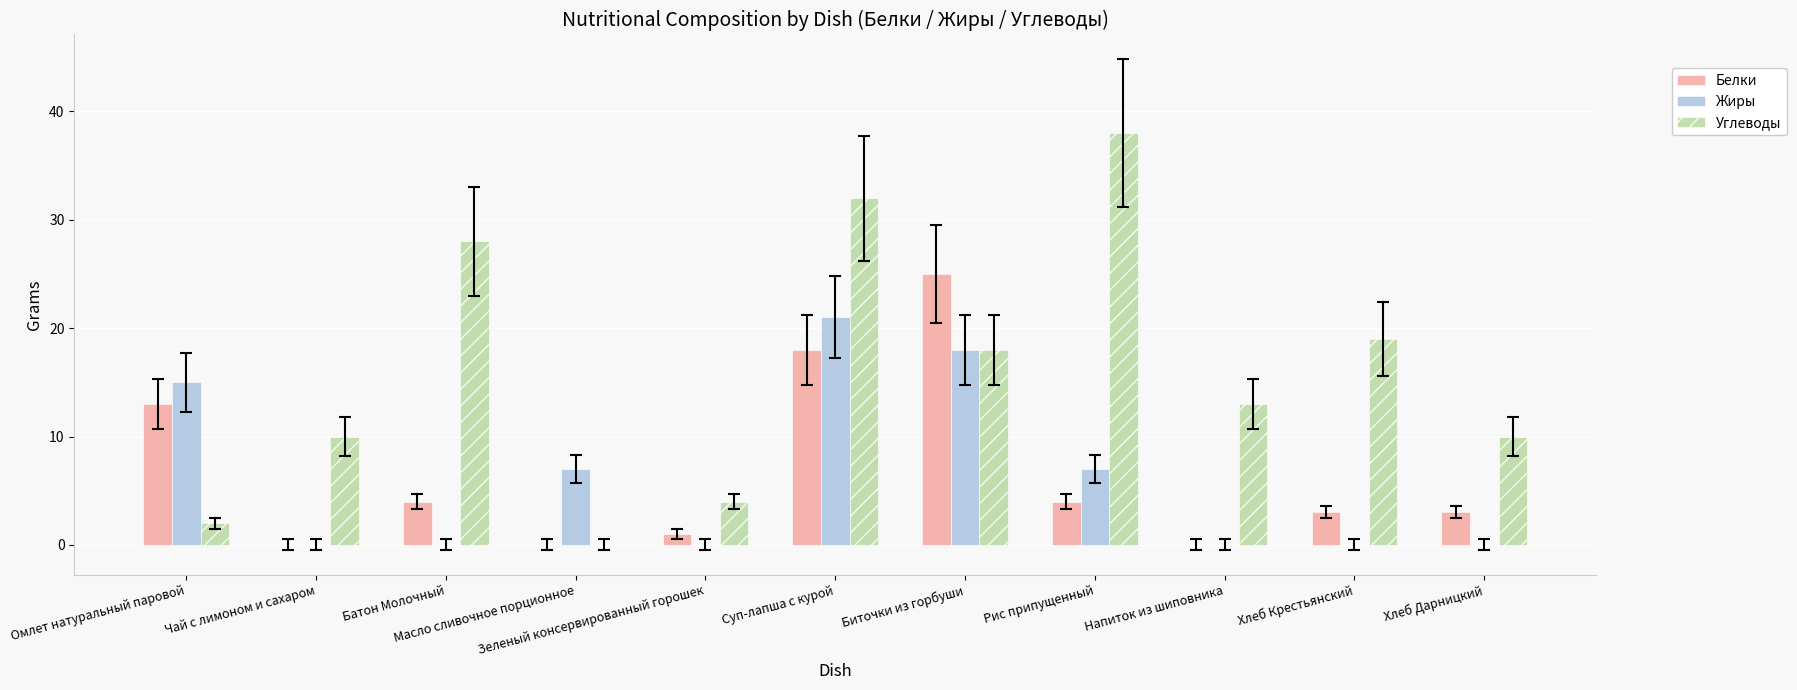

At which category is the sum across all series the highest?

Суп-лапша с курой